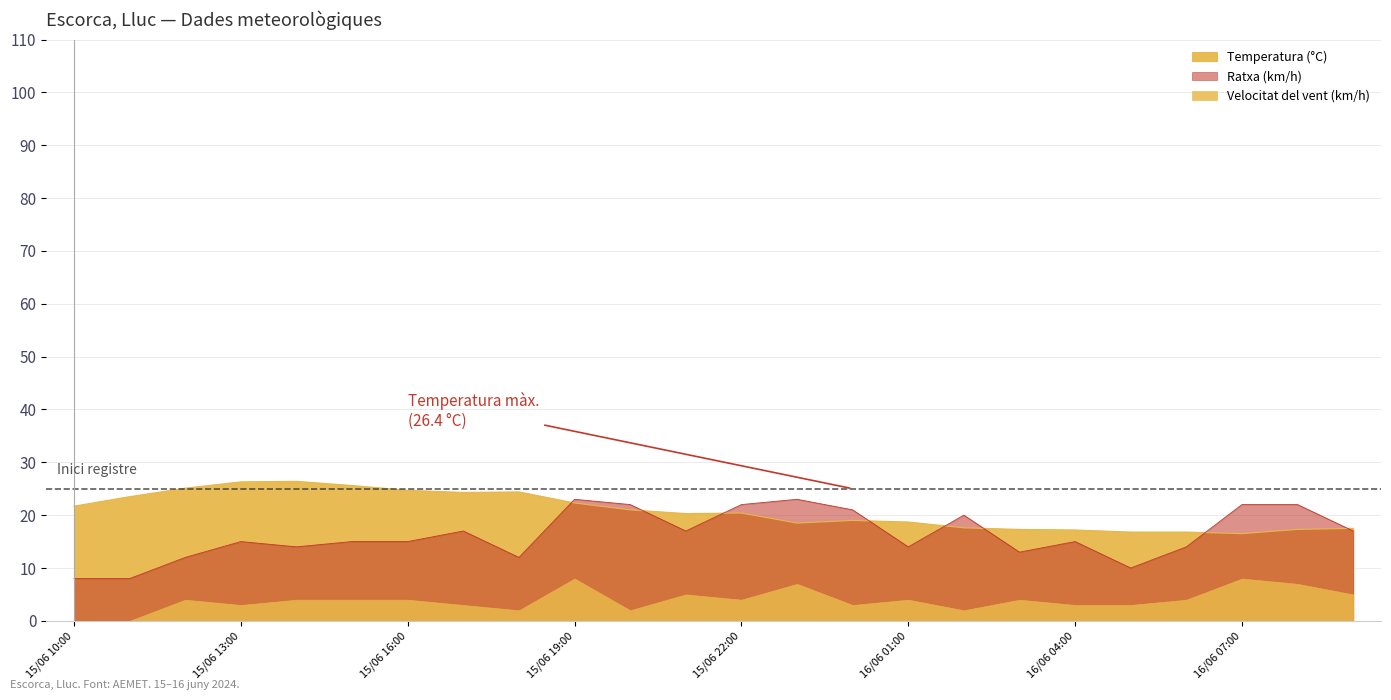

What is the difference between the second highest and second lowest values in the Temperatura (°C) series?

9.5